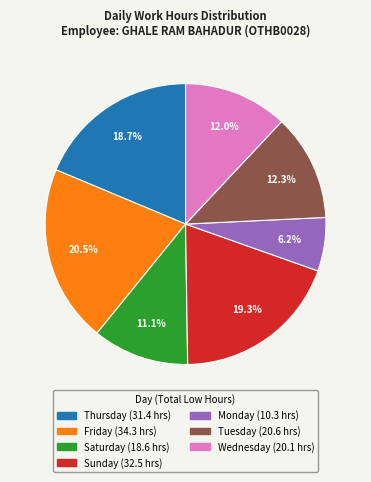

Is there a majority slice in this chart?

No